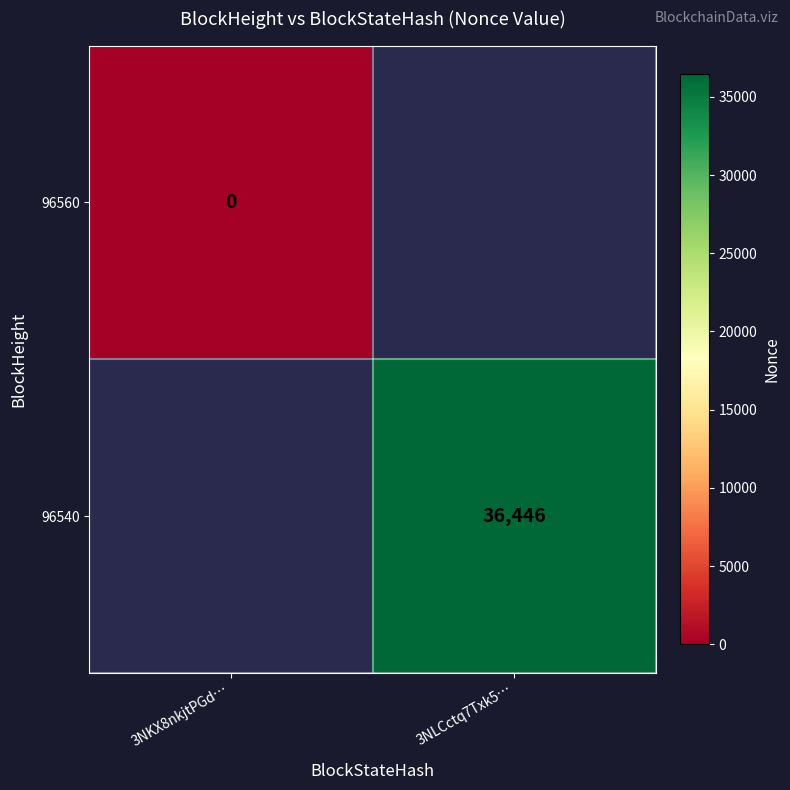

The 96540 series shows 36446 at 3NLCctq7Txk5…. True or false?

True